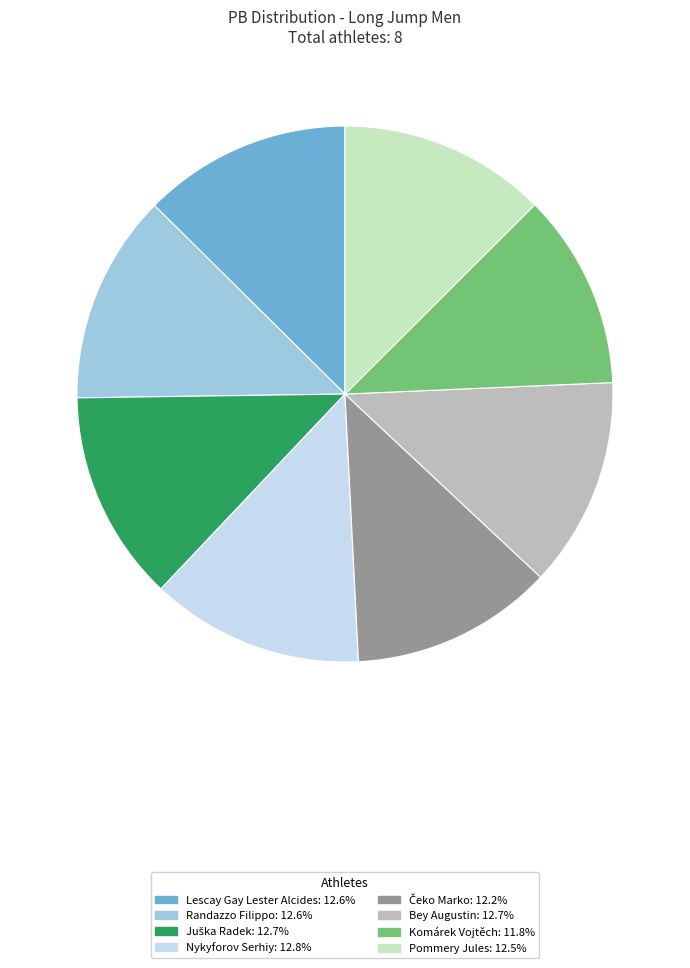

What is the ratio of the value at Bey Augustin to the value at Komárek Vojtěch?

1.1